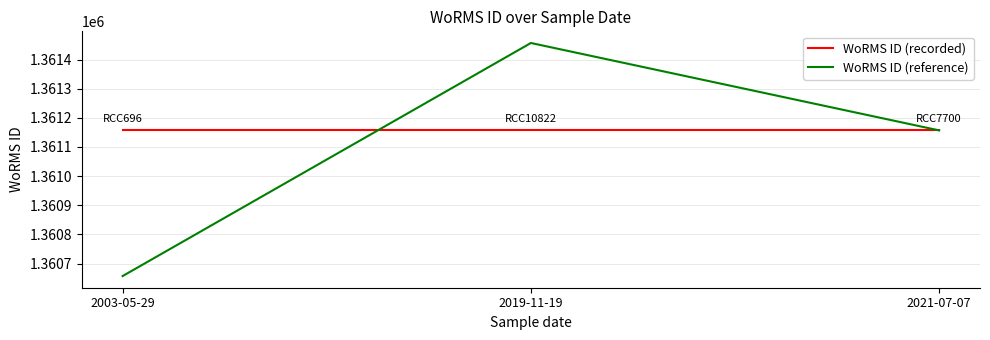

How many lines are shown in the chart?

2